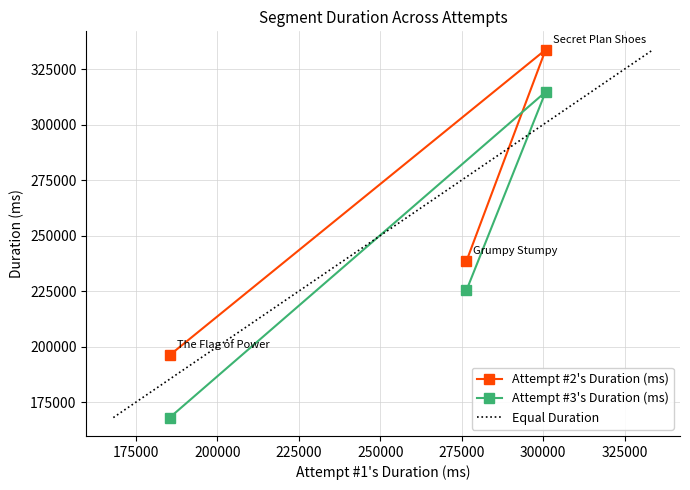

Count the number of categories in the chart.

3